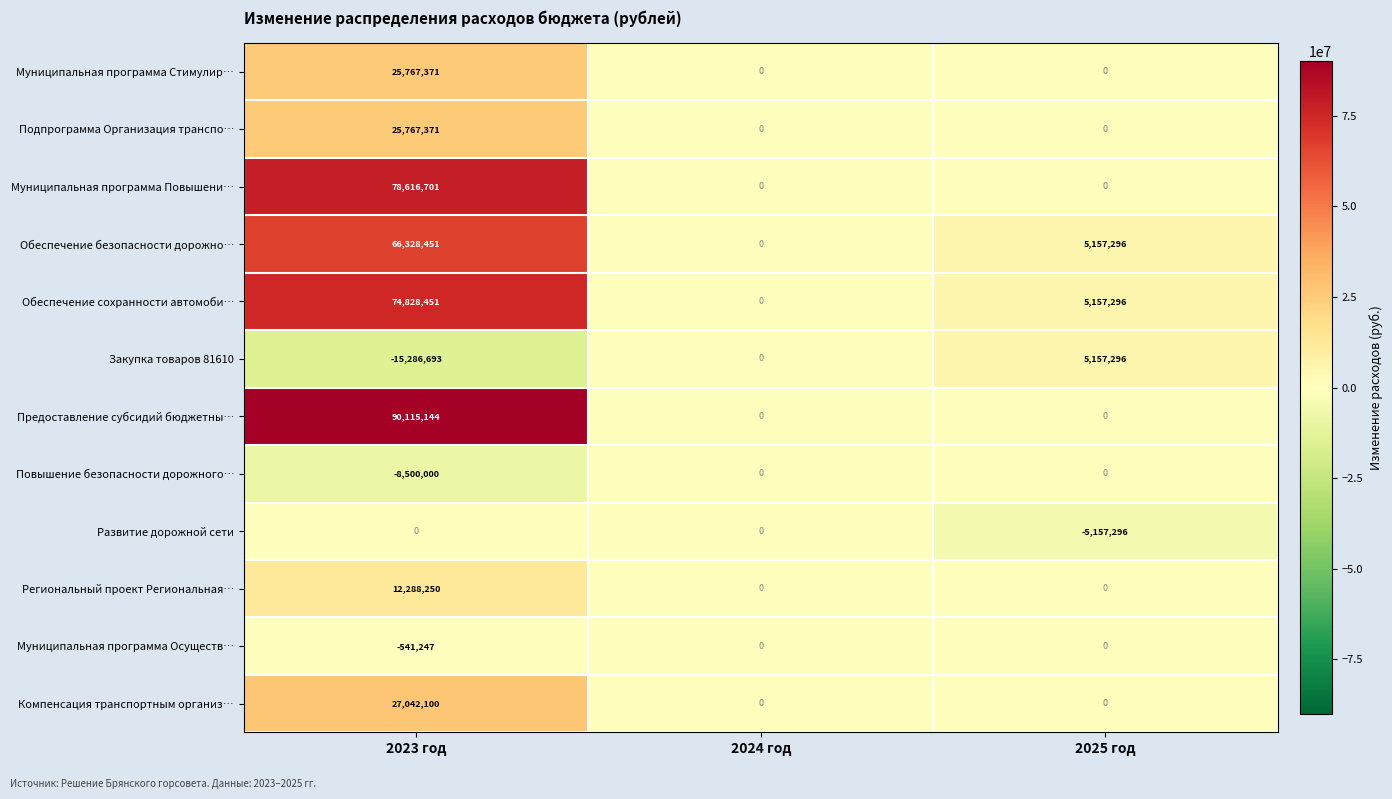

The Региональный проект Региональная… series shows -7623555 at 2024 год. True or false?

False